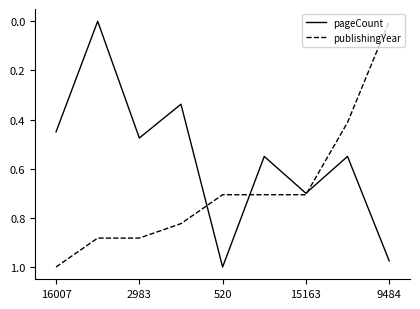

List the series in order of their overall mean, highest first.

publishingYear, pageCount